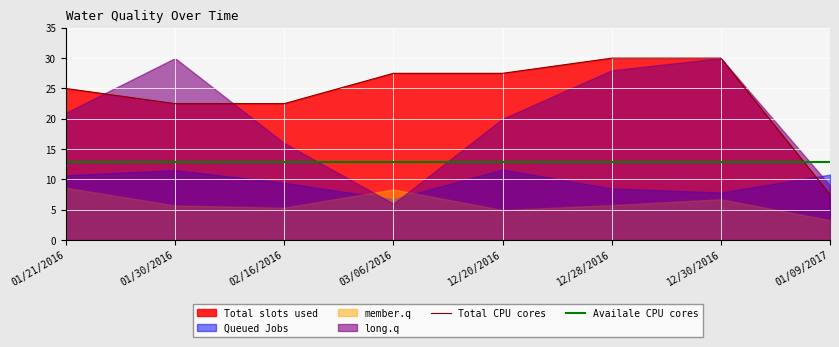

Which series has the widest spread of values?

Total CPU cores